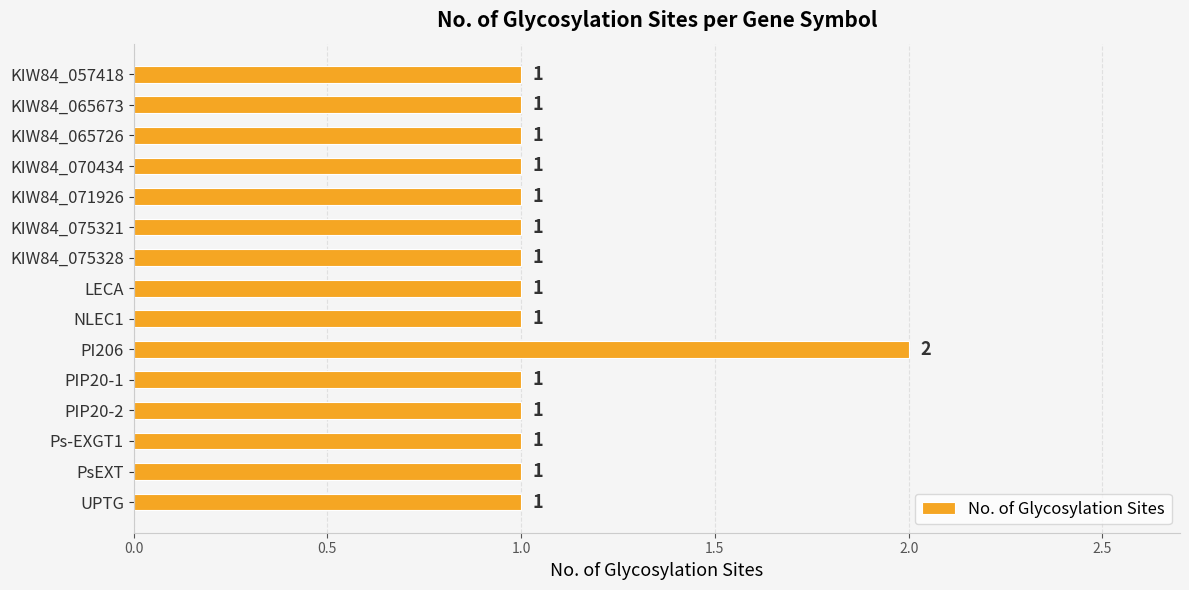

What is the greatest value displayed?

2